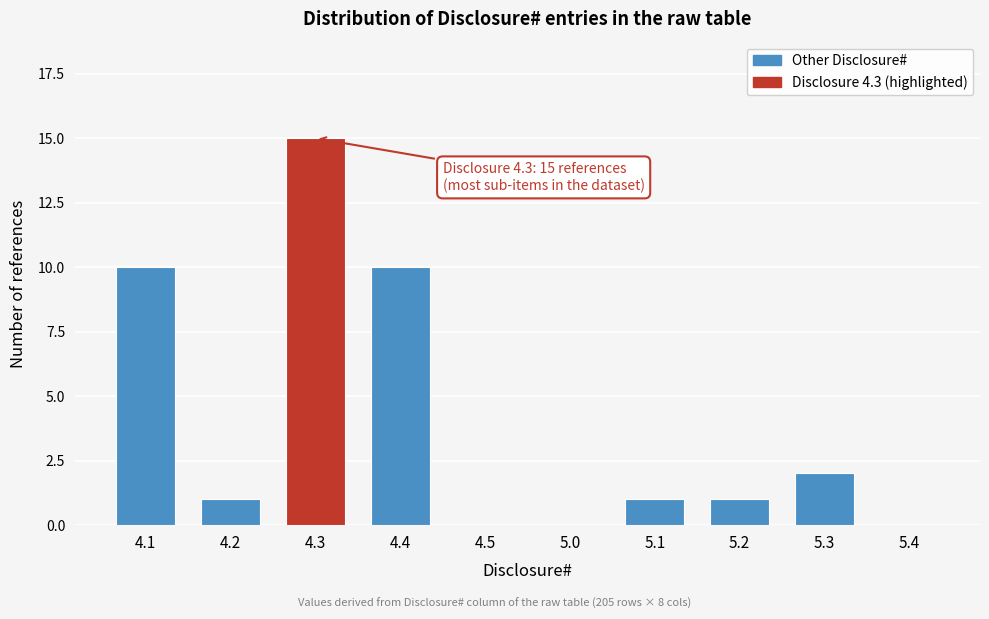

Reading left to right, extract all data points from this chart.

4.1=10	4.2=1	4.3=15	4.4=10	4.5=0	5.0=0	5.1=1	5.2=1	5.3=2	5.4=0